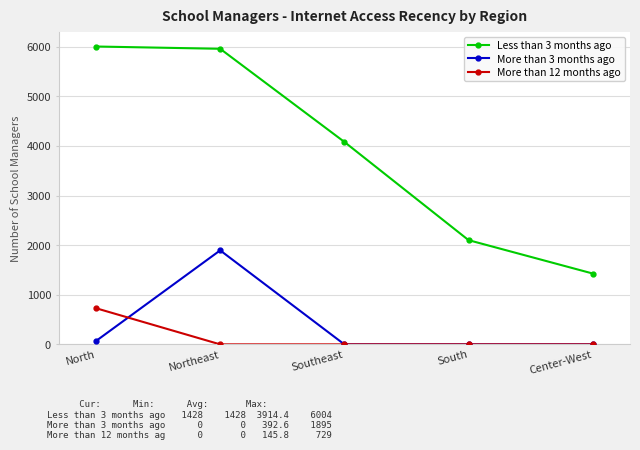

True or false: More than 12 months ago has a value of 0 at Center-West.

True